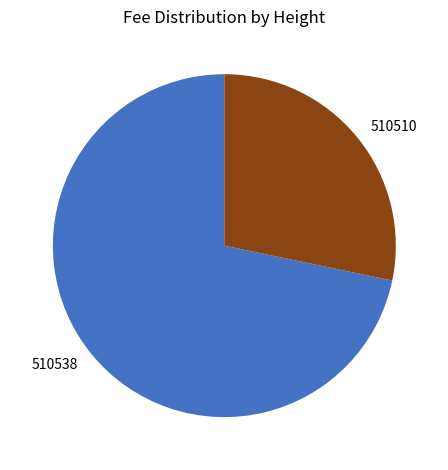

Count the number of slices in the pie.

2